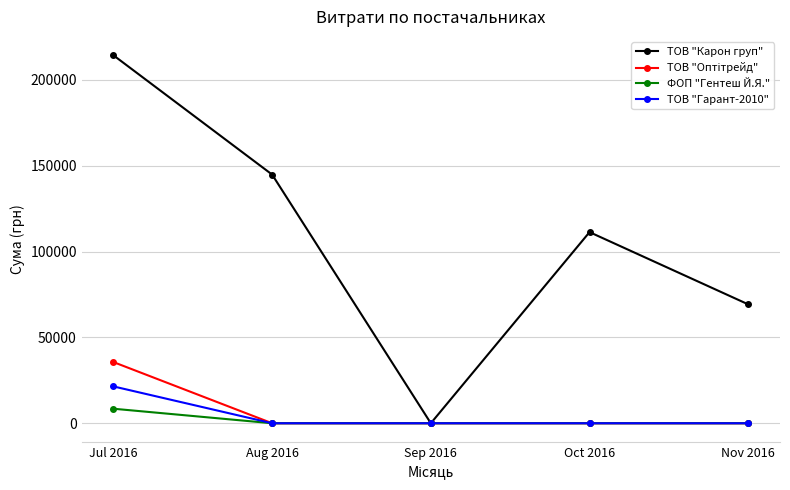

Which series has the largest range (max minus min)?

ТОВ "Карон груп"